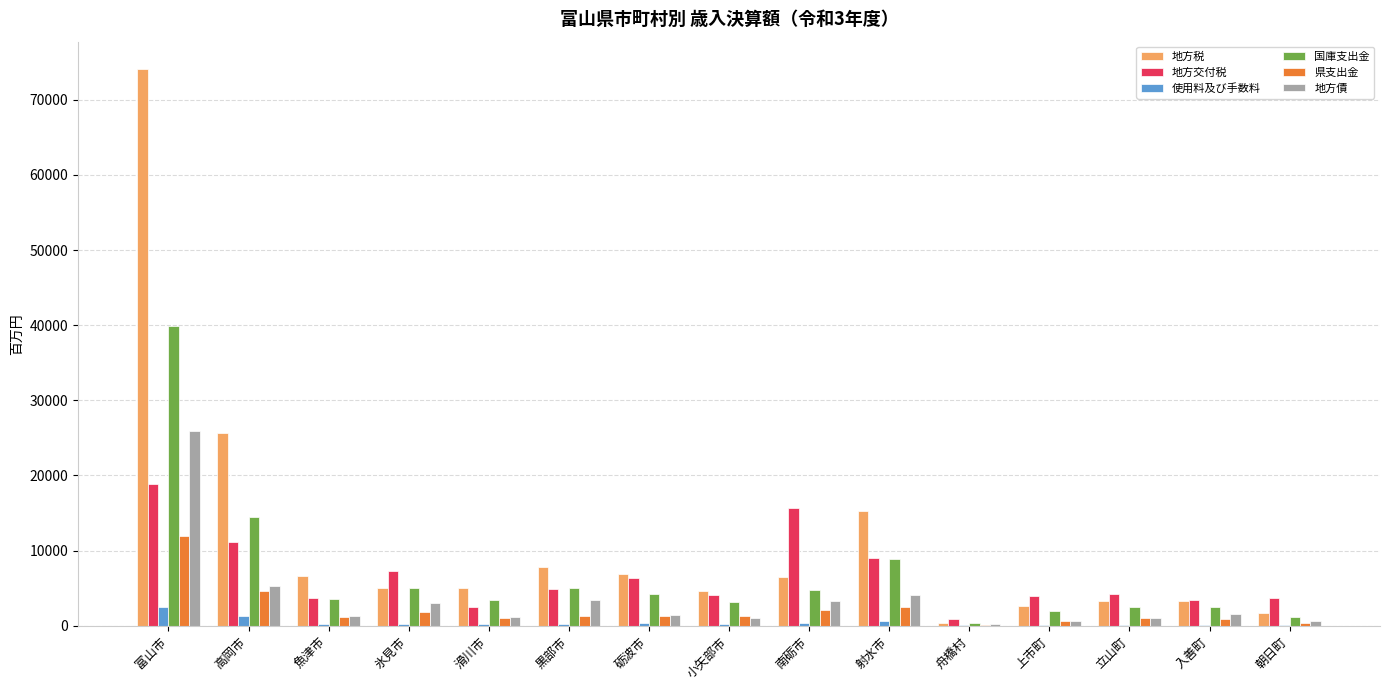

What is the average value of the 地方交付税 series?

6629.8